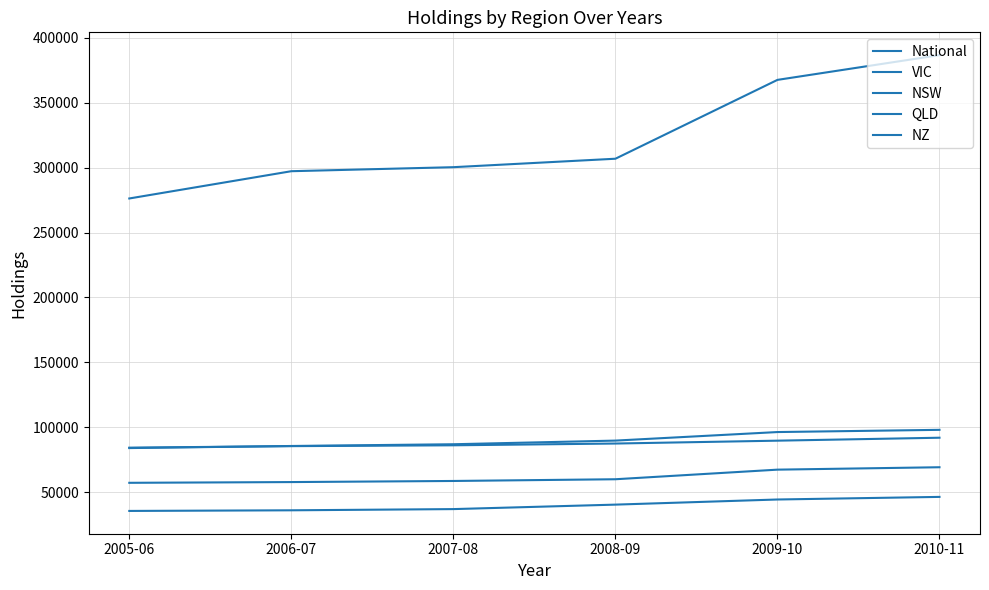

How many data points does each series have?

6